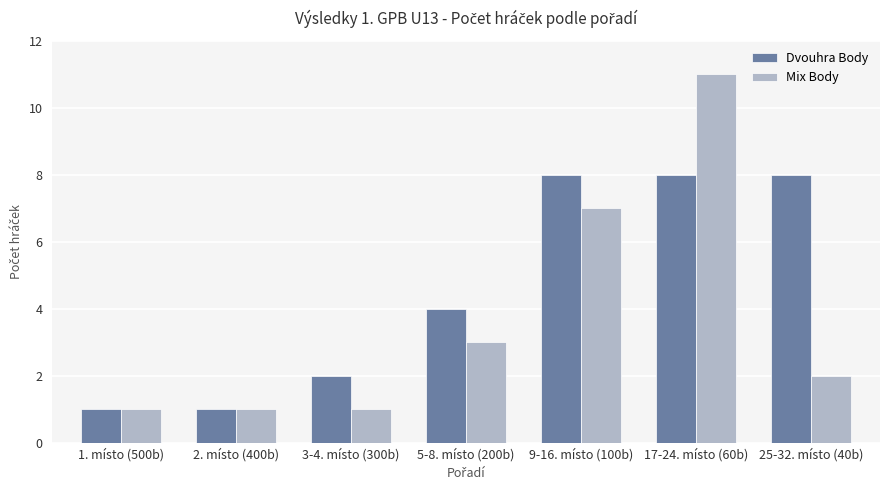

What is the value of the Dvouhra Body bar at the 6th from the left?

8